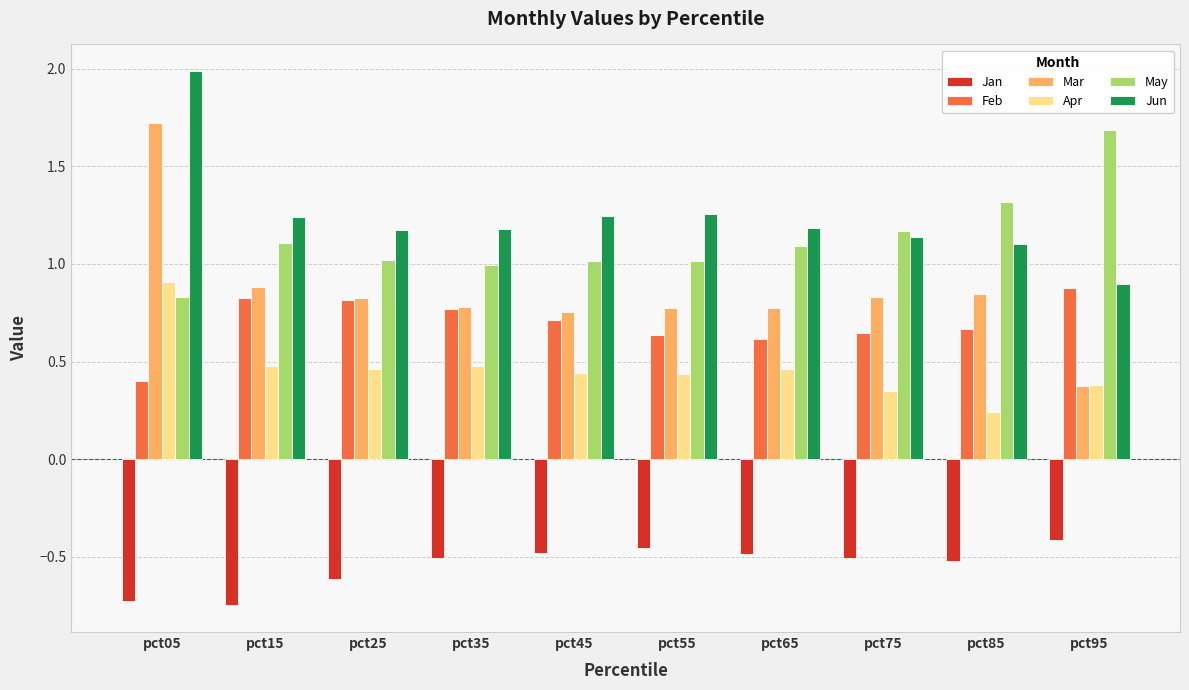

What is the difference between the maximum and minimum values in the Jan series?

0.3